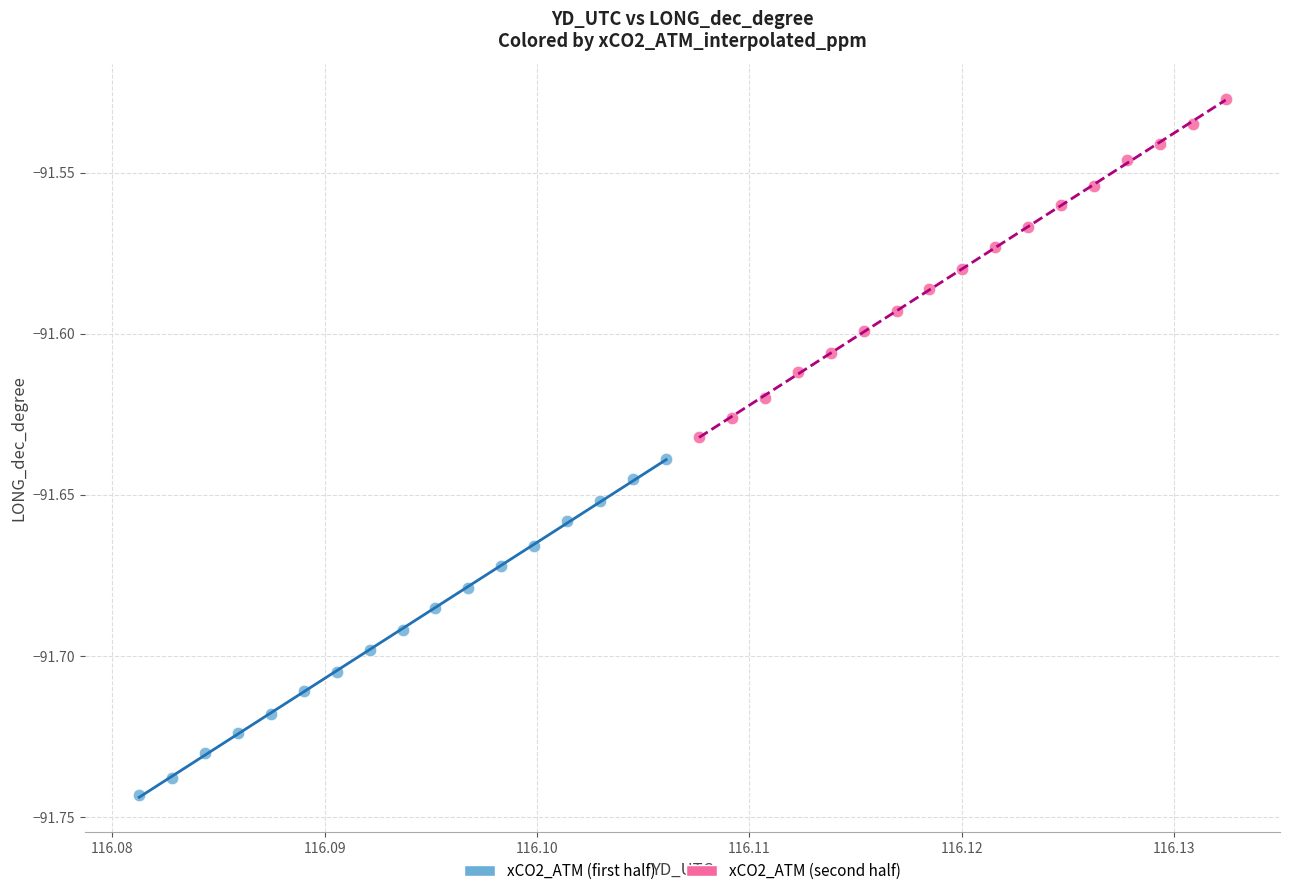

Which series has the largest Y range (max minus min)?

xCO2_ATM (second half)